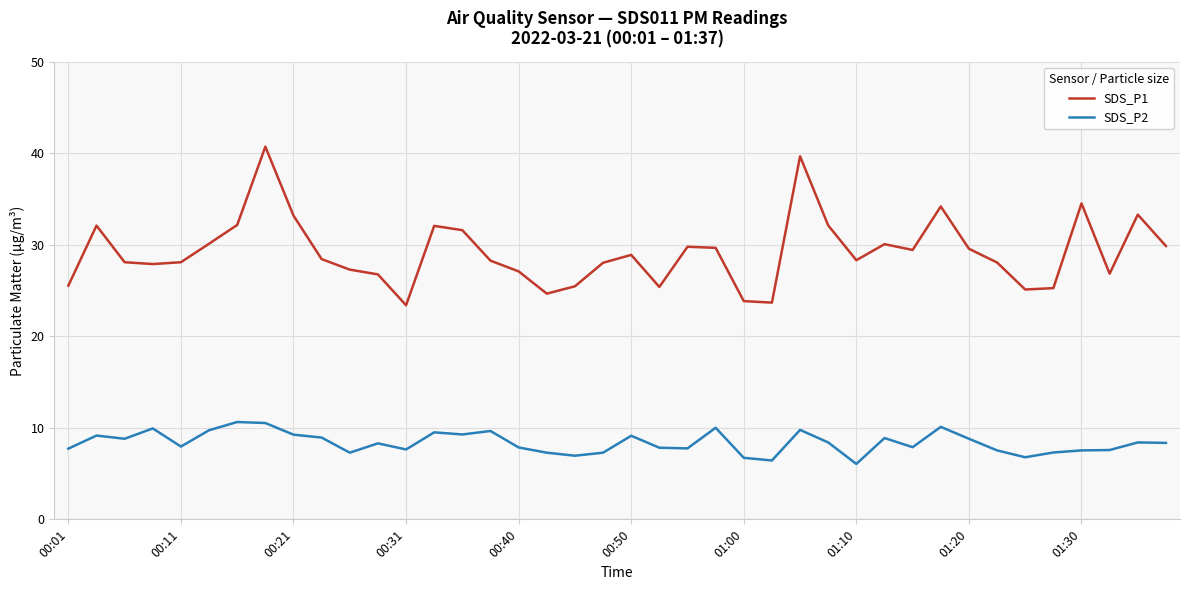

Is this an area chart (filled region under the line)?

No